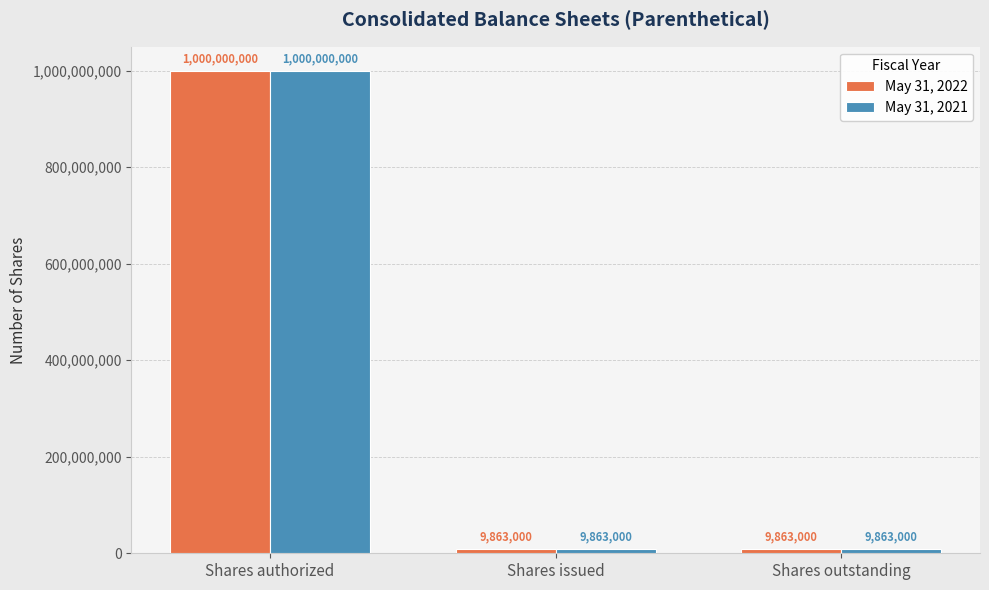

What is the sum of all May 31, 2022 values?

1019726000